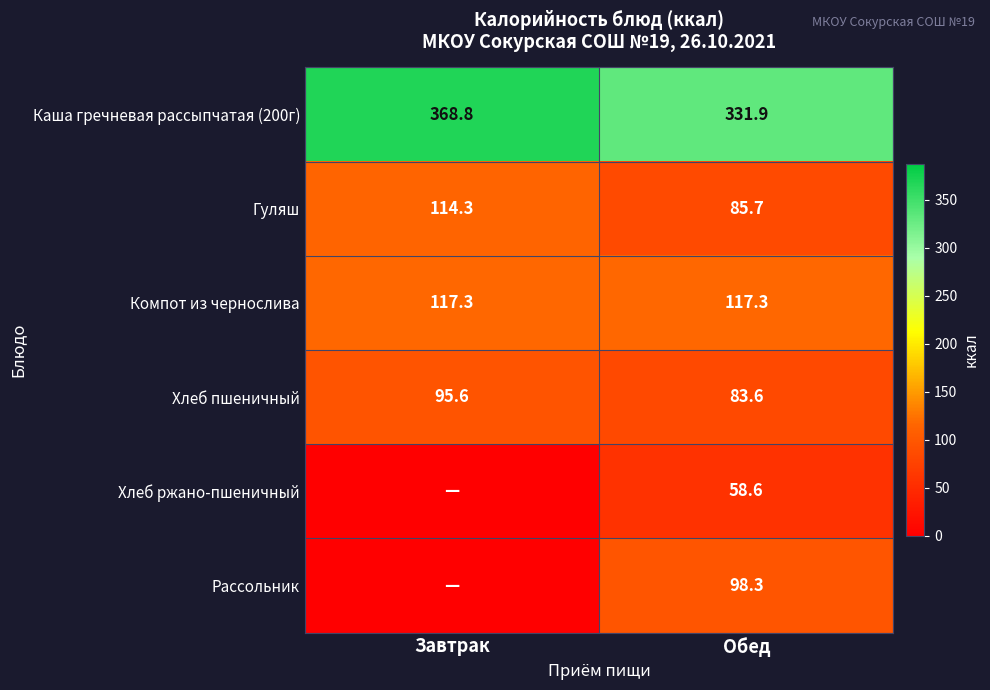

Is the value of Гуляш at Завтрак greater than the value of Хлеб пшеничный at Завтрак?

Yes